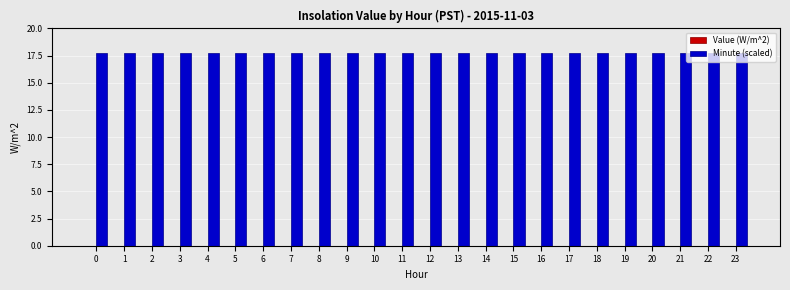

Rank the series by their maximum value, from lowest to highest.

Value (W/m^2), Minute (scaled)